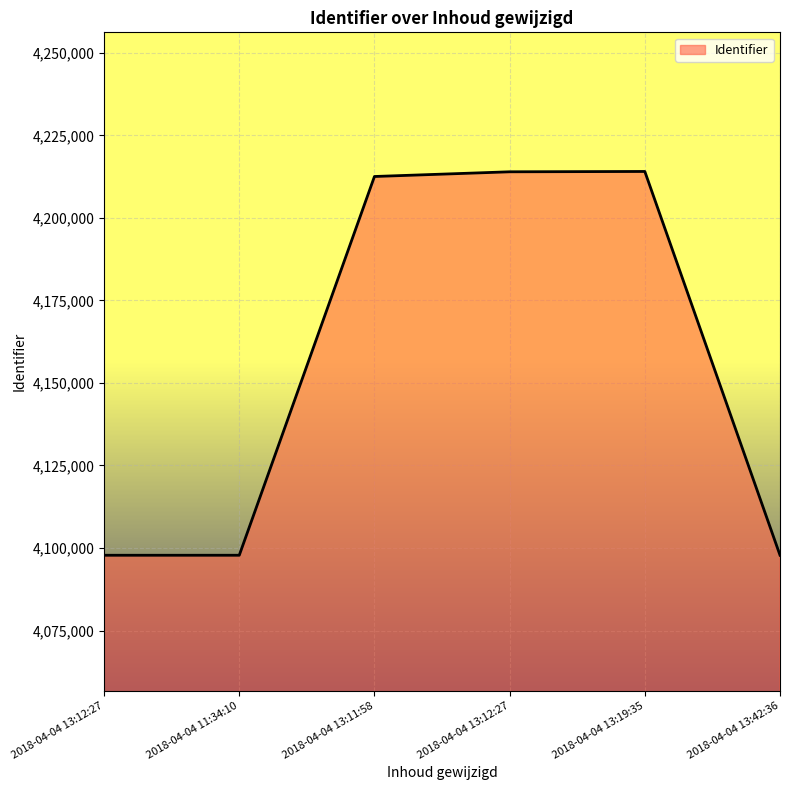

Reading right to left, what are all the values shown in this chart?

4097823	4214045	4213947	4212522	4097808	4097805